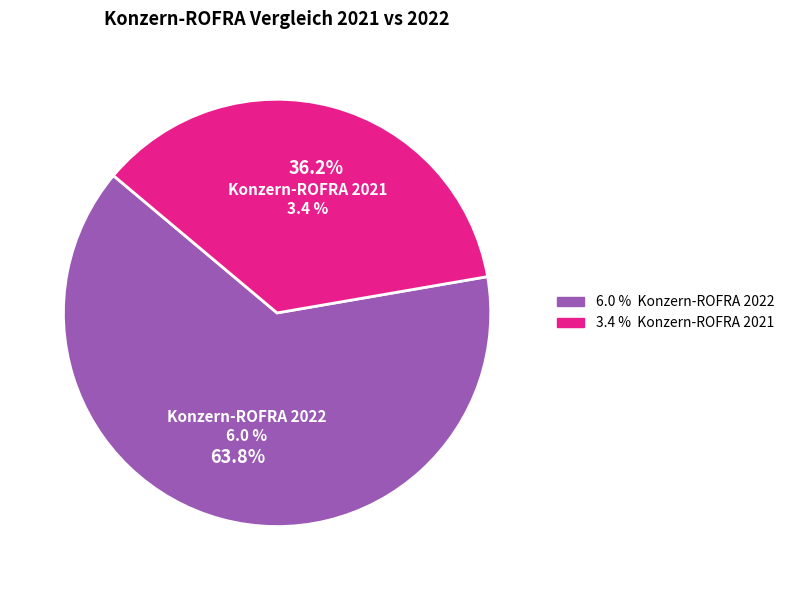

To the nearest percent, what is the difference between the largest and smallest slice percentages?

28%